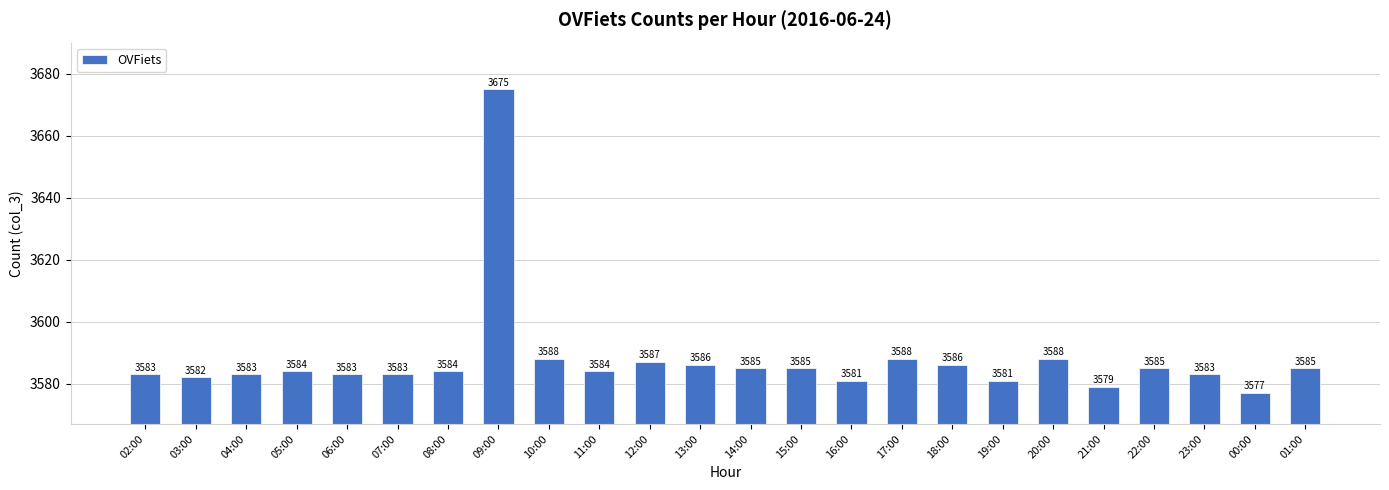

True or false: the data shows 3583 at 02:00.

True